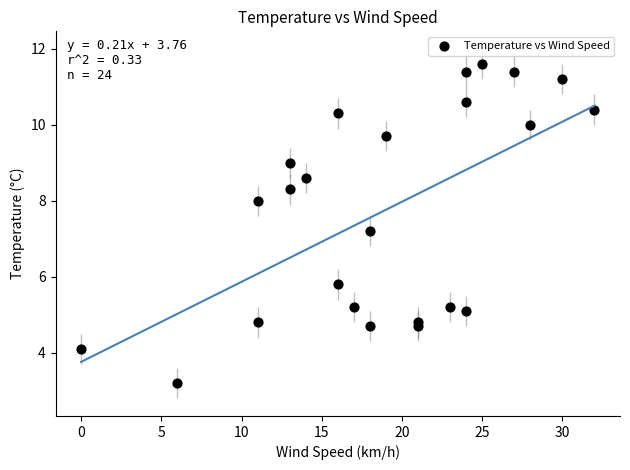

What Y value in the scatter plot is closest to 7?

7.2